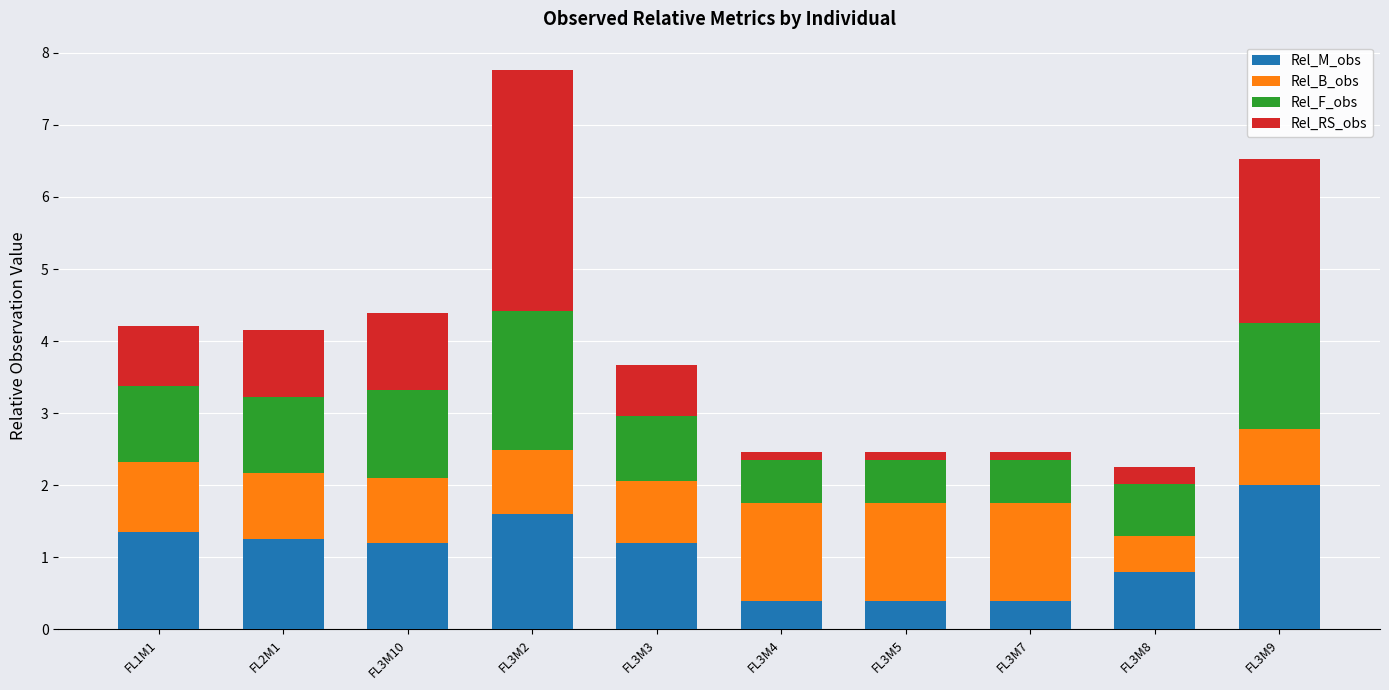

What is the total value across all series at FL3M3?

3.7